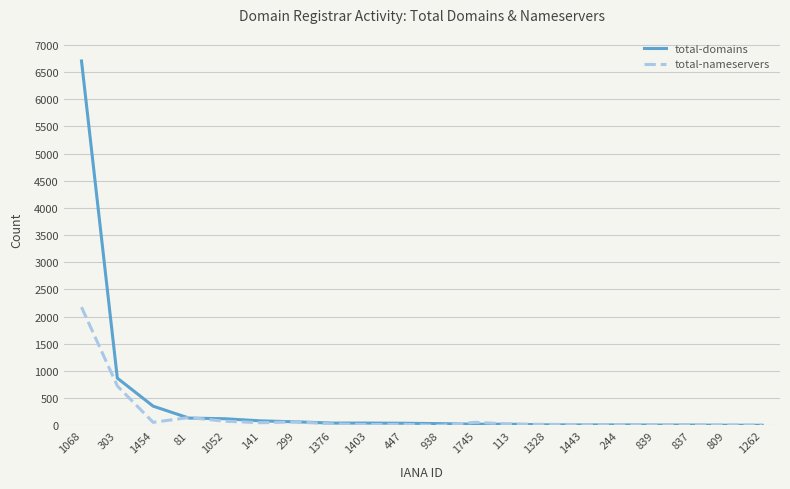

At how many categories does at least one series exceed 2740?

1